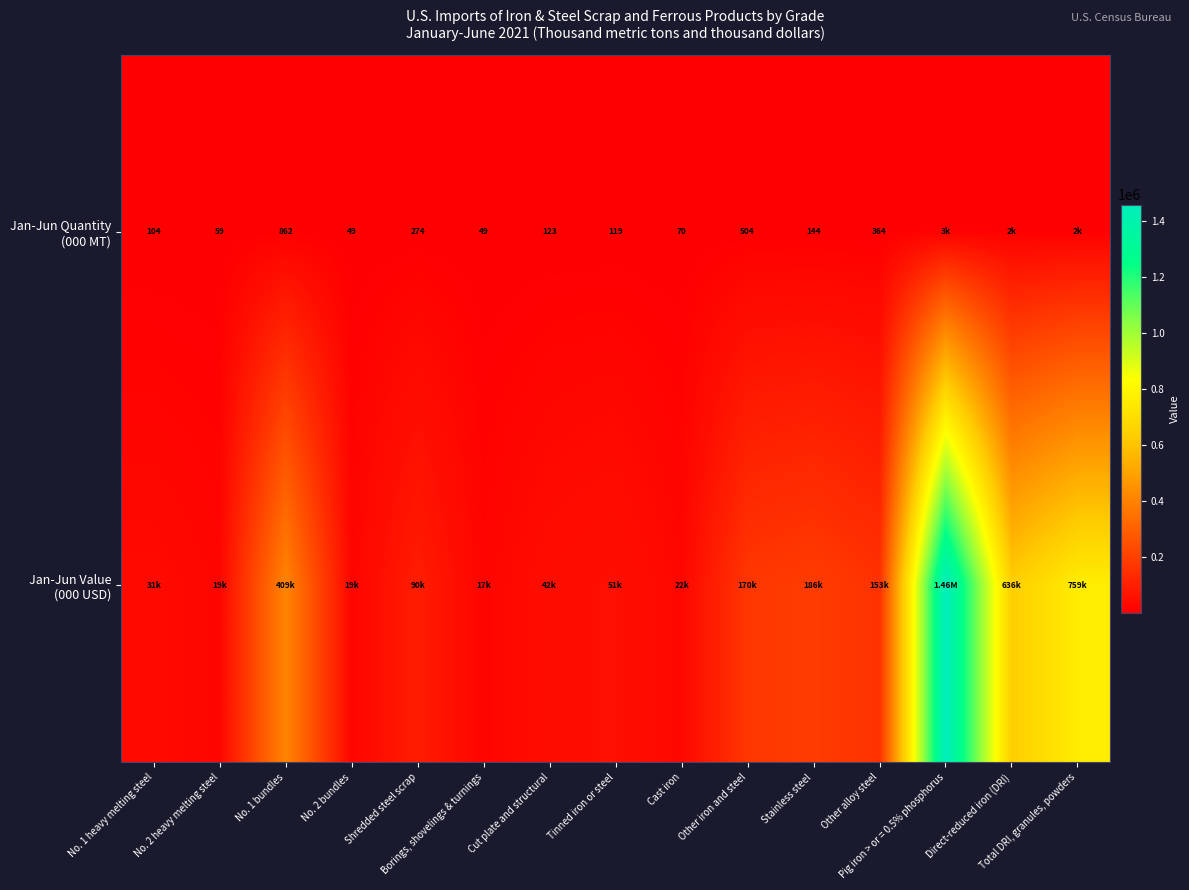

What is the maximum value for Jan-Jun Value (000 USD)?

1460000